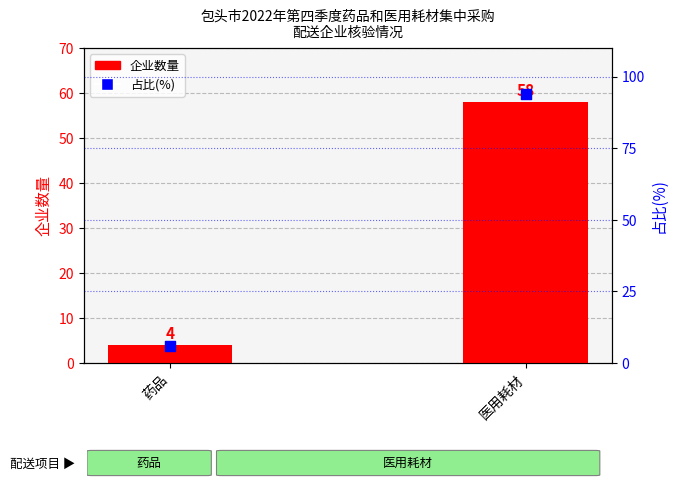

Which series contains the highest Y value?

占比(%)